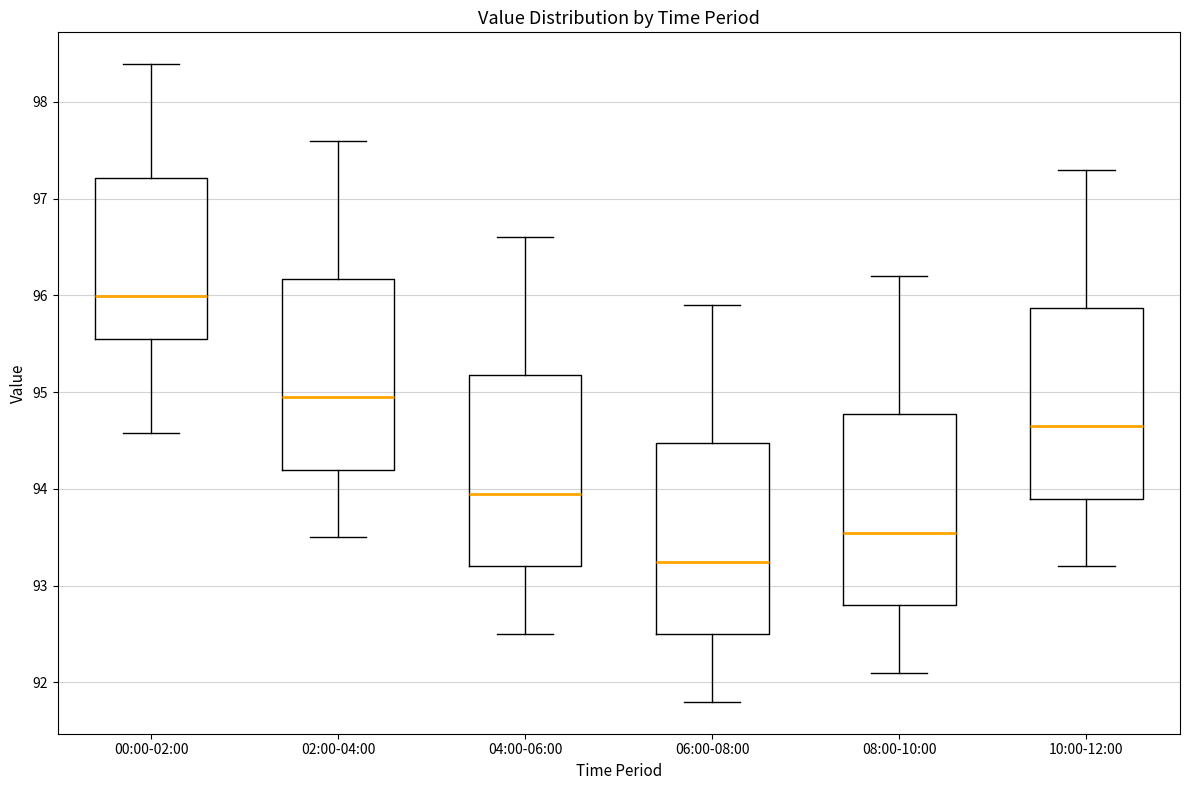

Which box's median line is the lowest?

06:00-08:00